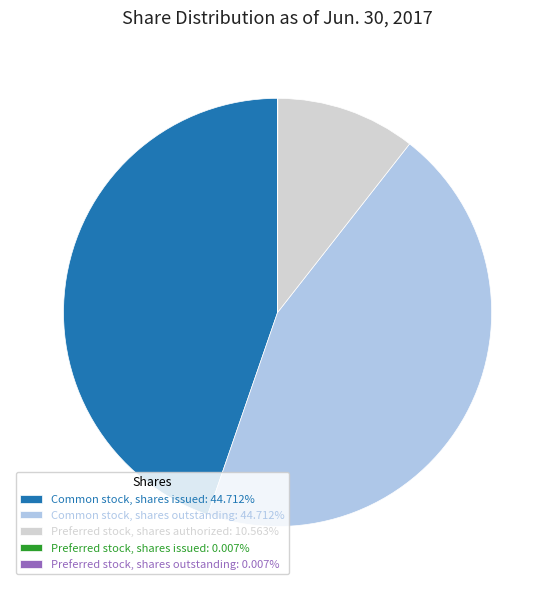

Between Preferred stock, shares authorized and Common stock, shares issued, which is larger?

Common stock, shares issued